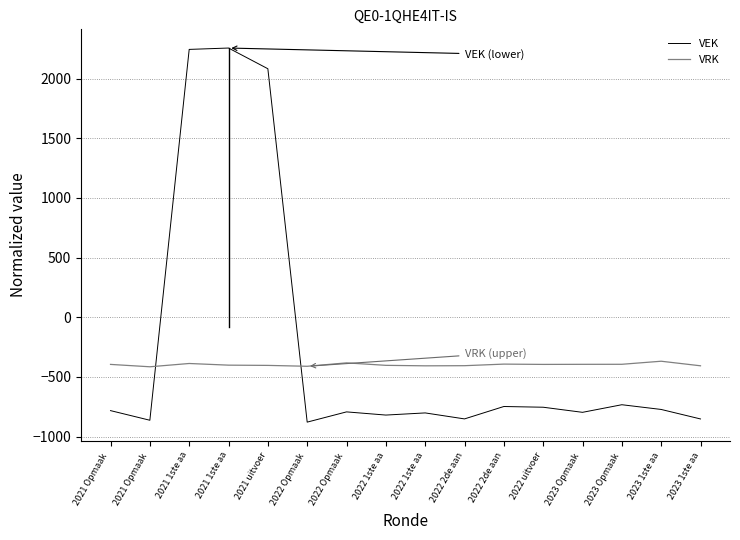

Does the chart display data point markers on the line(s)?

No